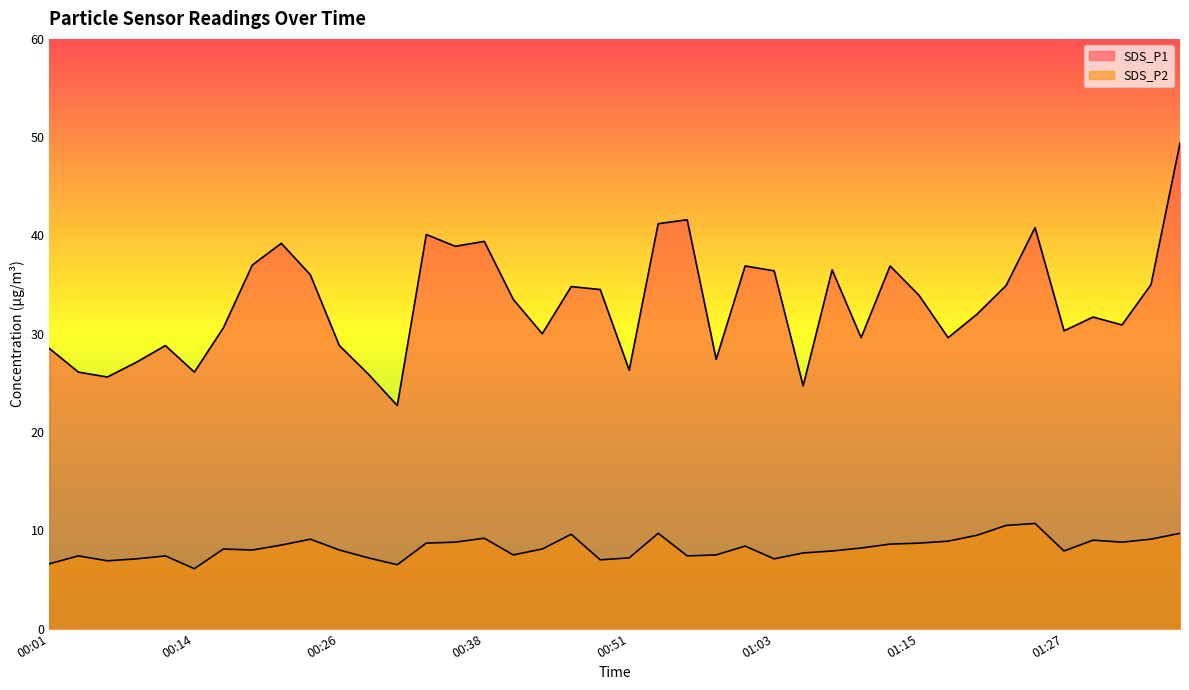

At which label is SDS_P1 closest to 36?

00:23